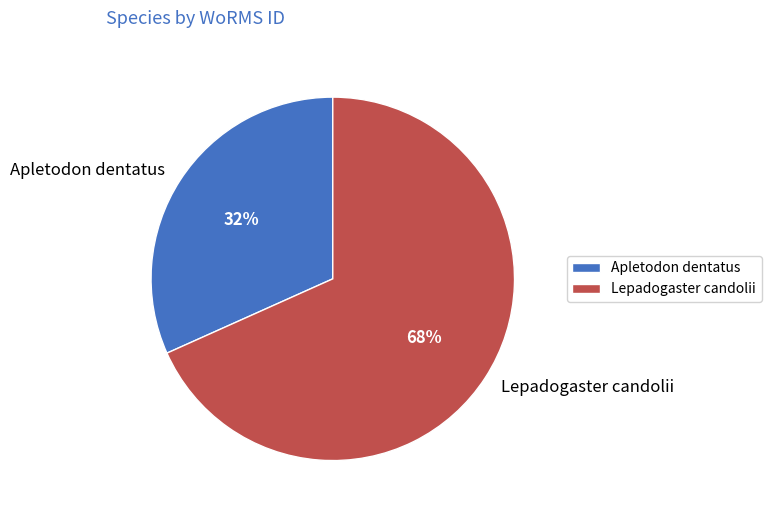

What percentage is the Apletodon dentatus slice, to the nearest percent?

32%